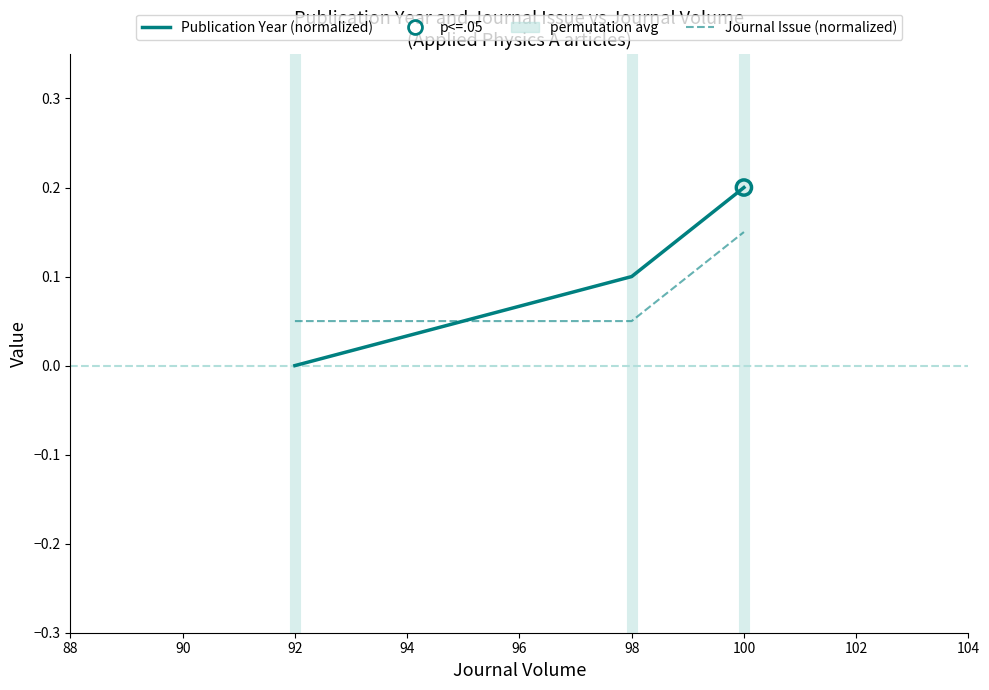

Which series has the widest spread of Y values?

Publication Year